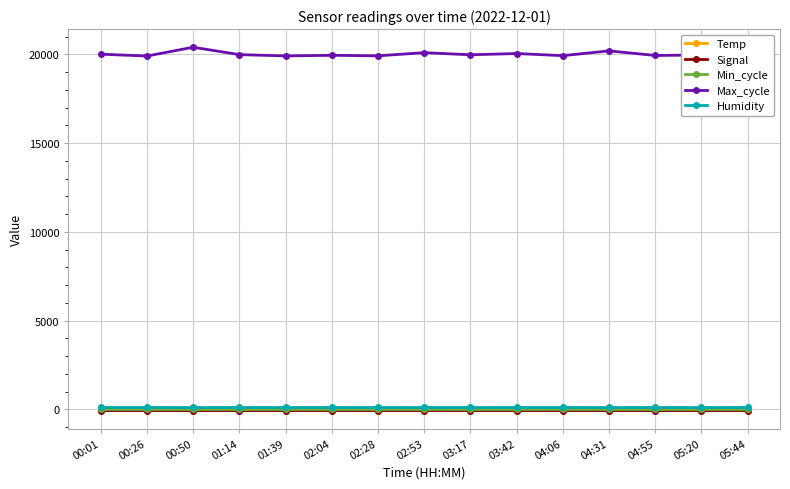

Which series has the largest total across all categories?

Max_cycle